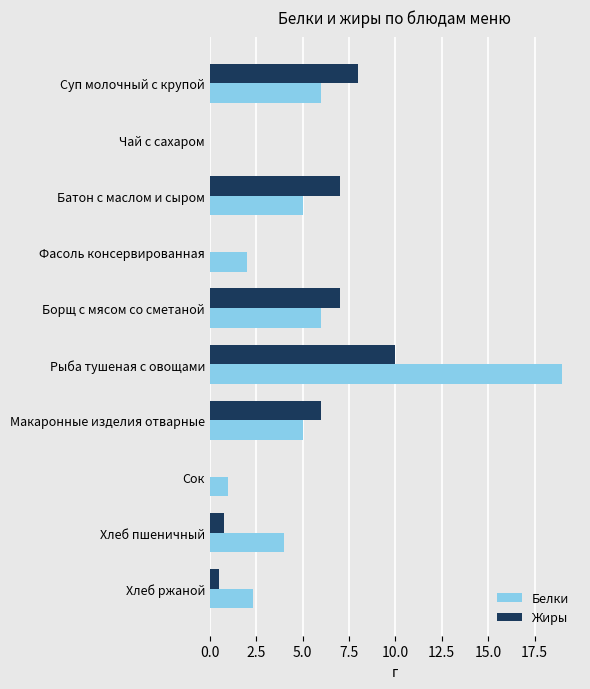

What is the highest value of the Белки series?

19.0